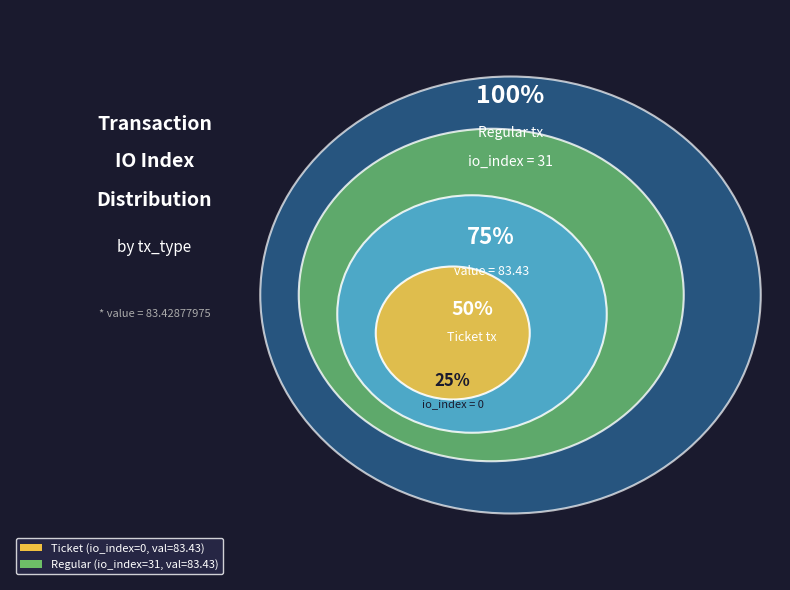

Is it true that Ticket is 0% of the pie?

True